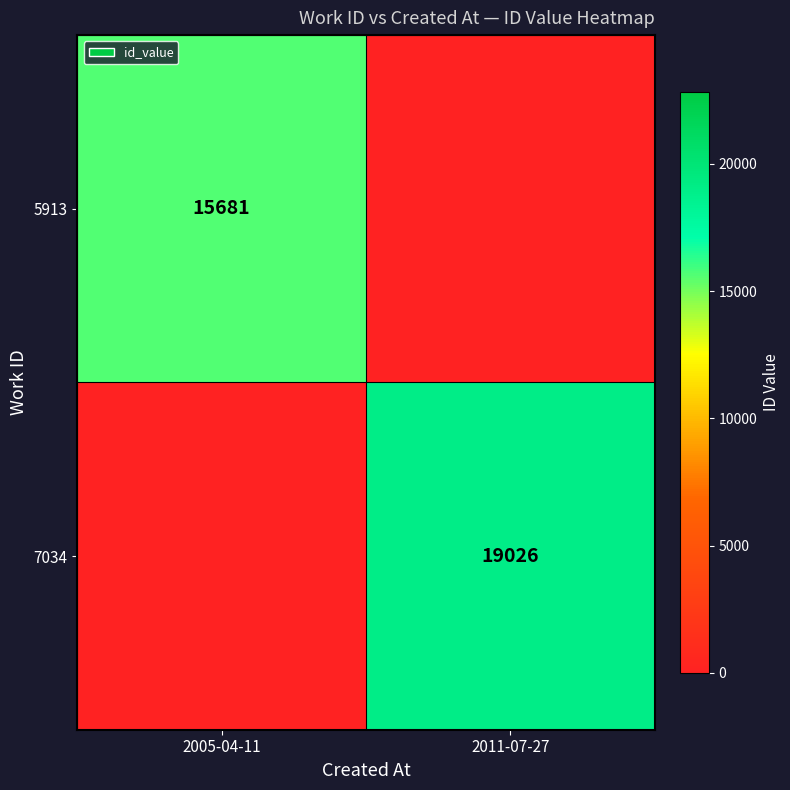

The 5913 series shows 15681 at 2005-04-11. True or false?

True